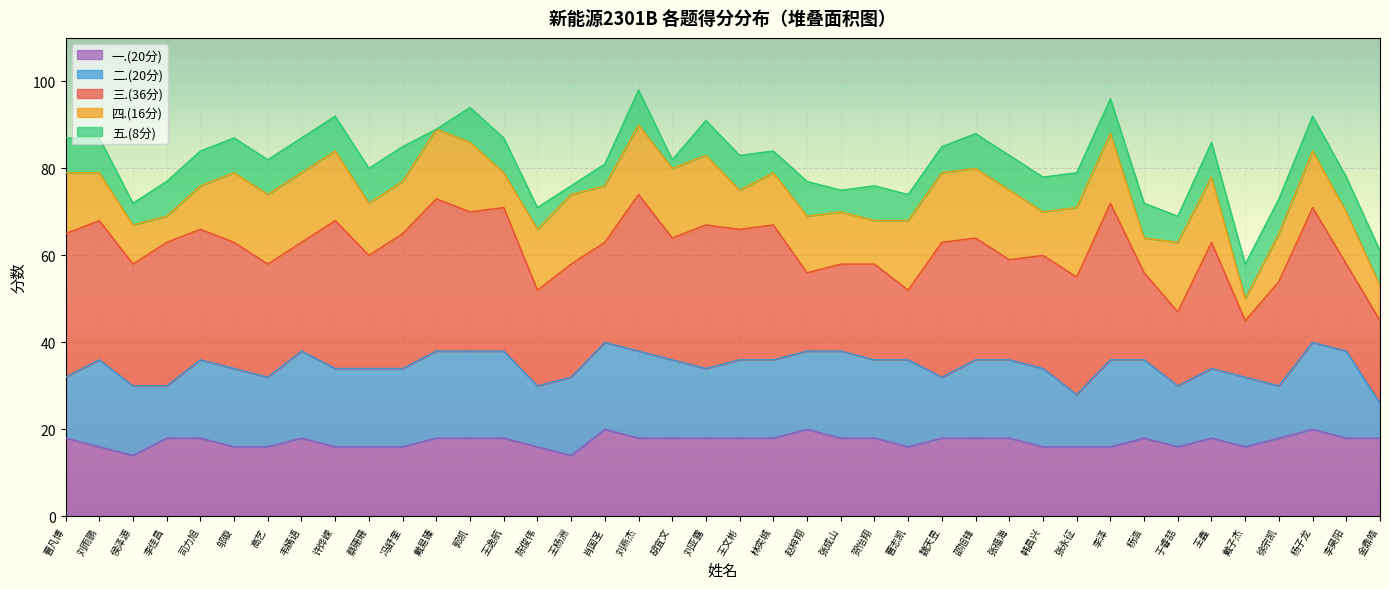

Is it true that 一.(20分) equals 18 at 曹凡博?

True